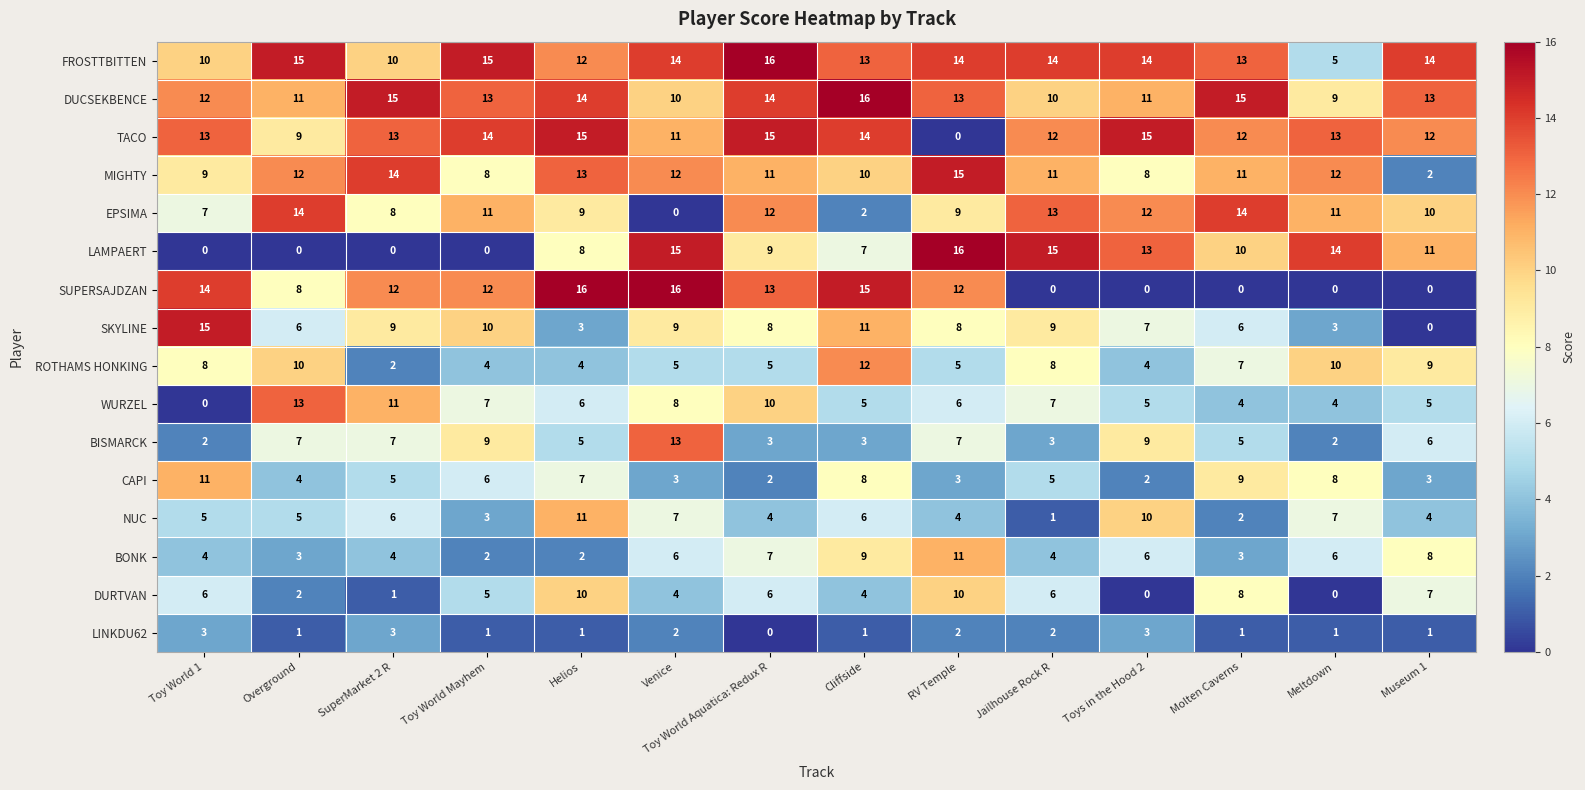

What is the total value across all series at Toy World Aquatica: Redux R?

135